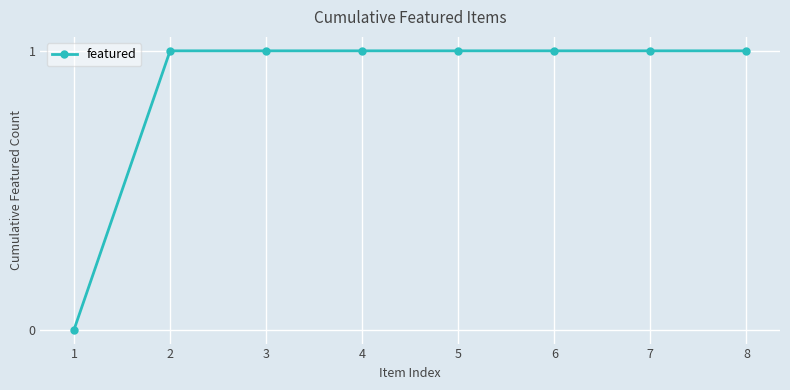

What value does the data have at 6?

1